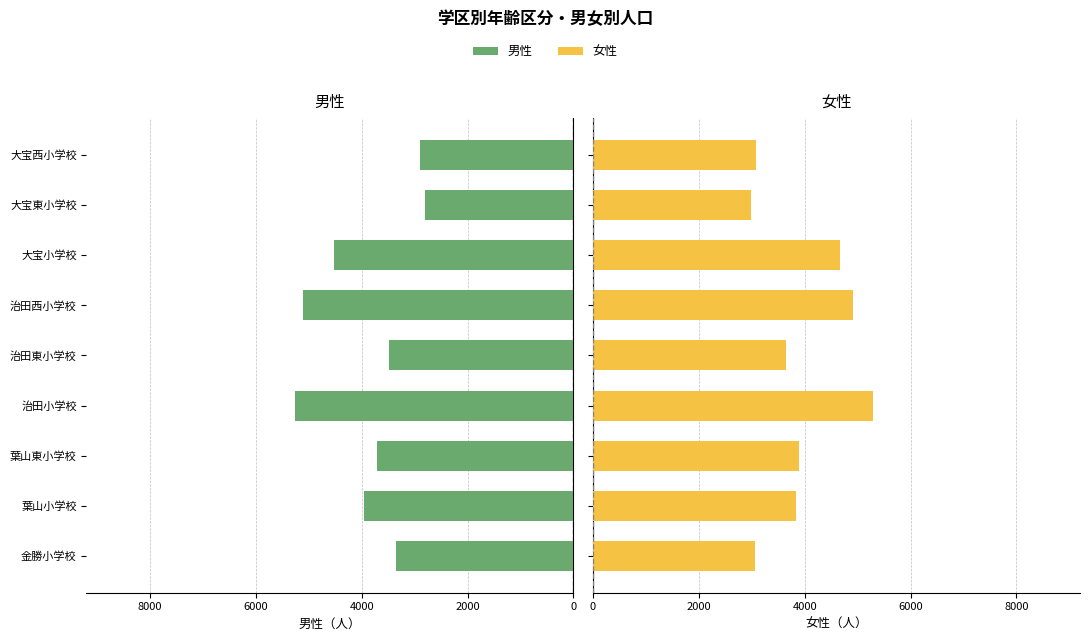

What is the total value across all series at 葉山東小学校?

7595